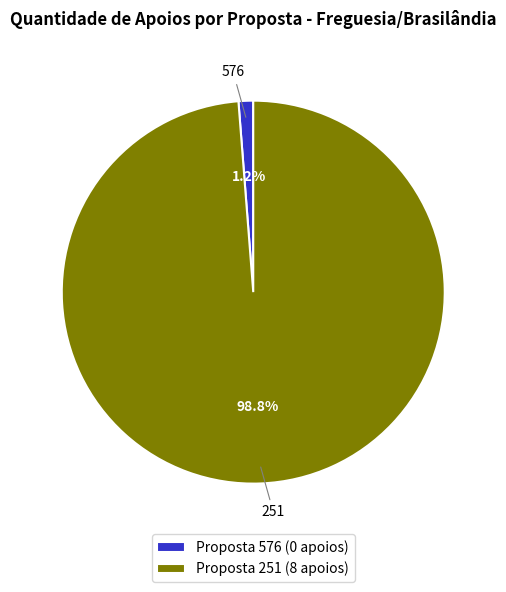

Is the sum of Proposta 576 (0 apoios) and Proposta 251 (8 apoios) greater than half?

Yes